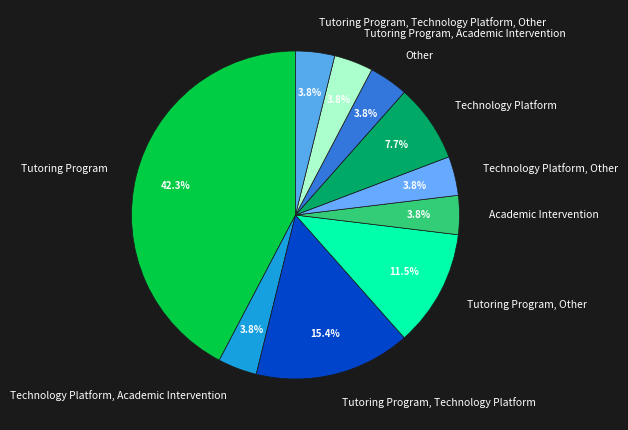

Does Tutoring Program represent more than half of the total?

No